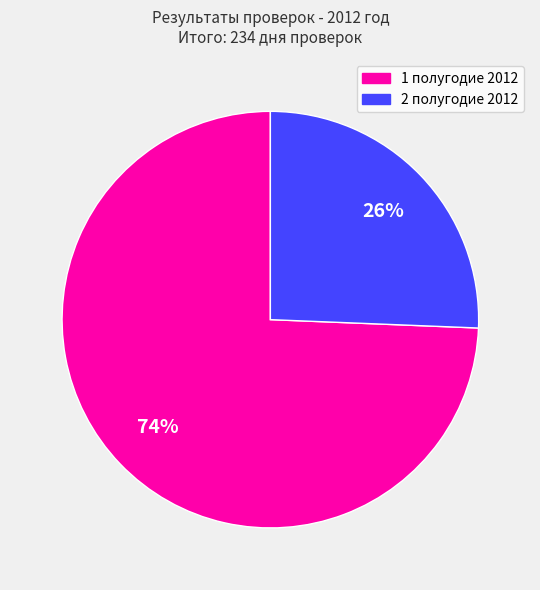

How many slices are in this pie chart?

2